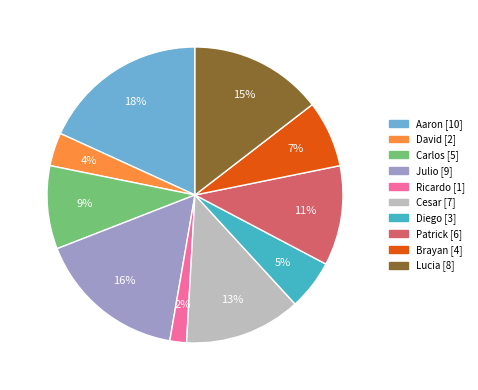

To the nearest percent, what is the difference between the largest and smallest slice percentages?

16%